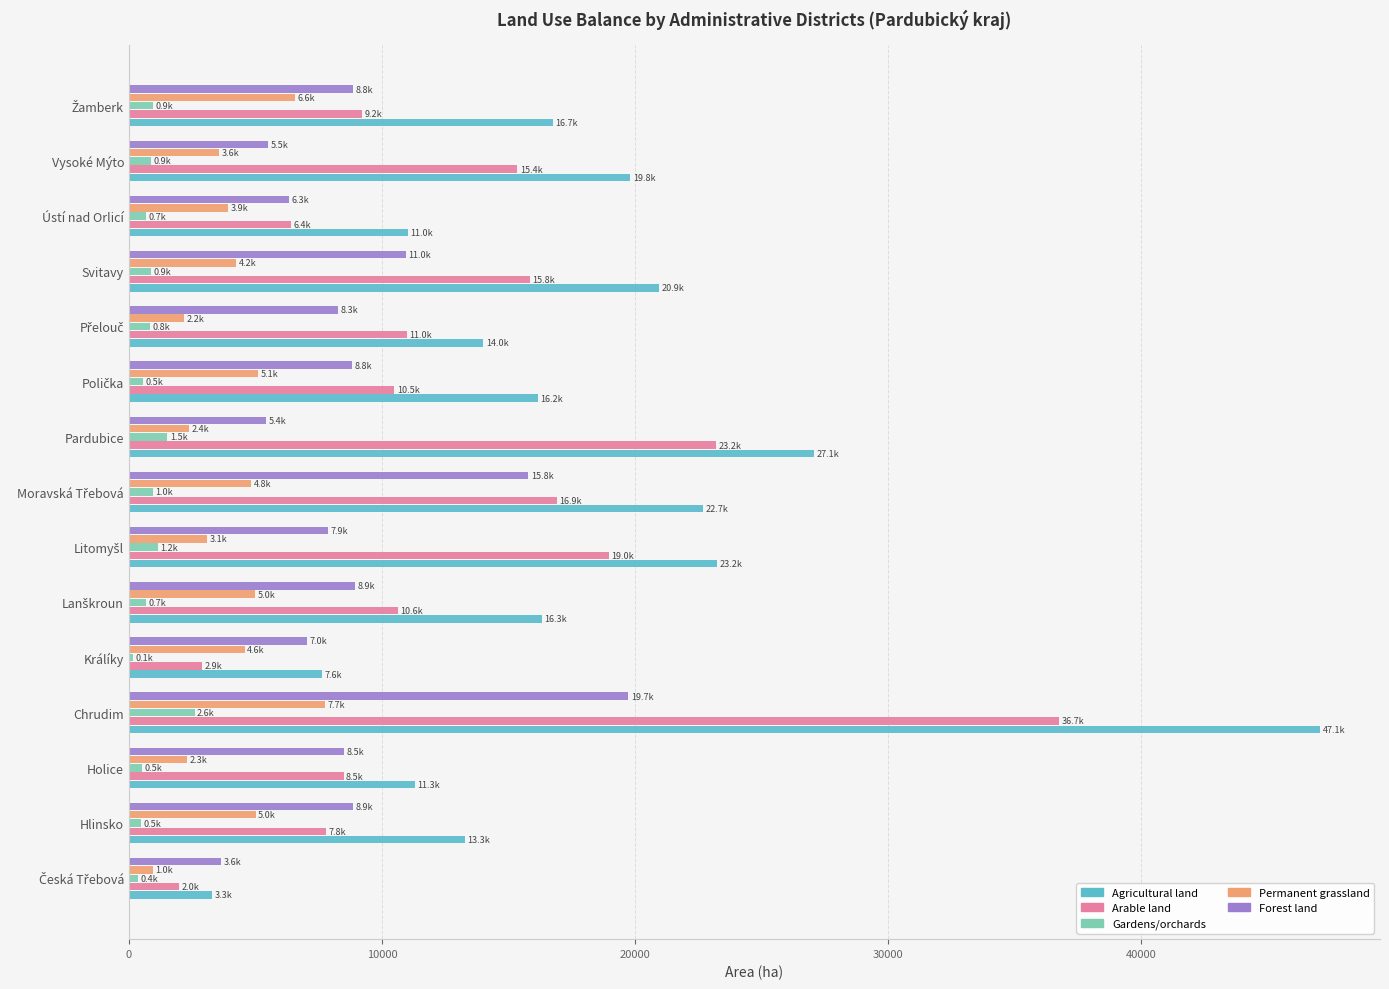

What are all the series names shown in the legend?

Agricultural land, Arable land, Gardens/orchards, Permanent grassland, Forest land